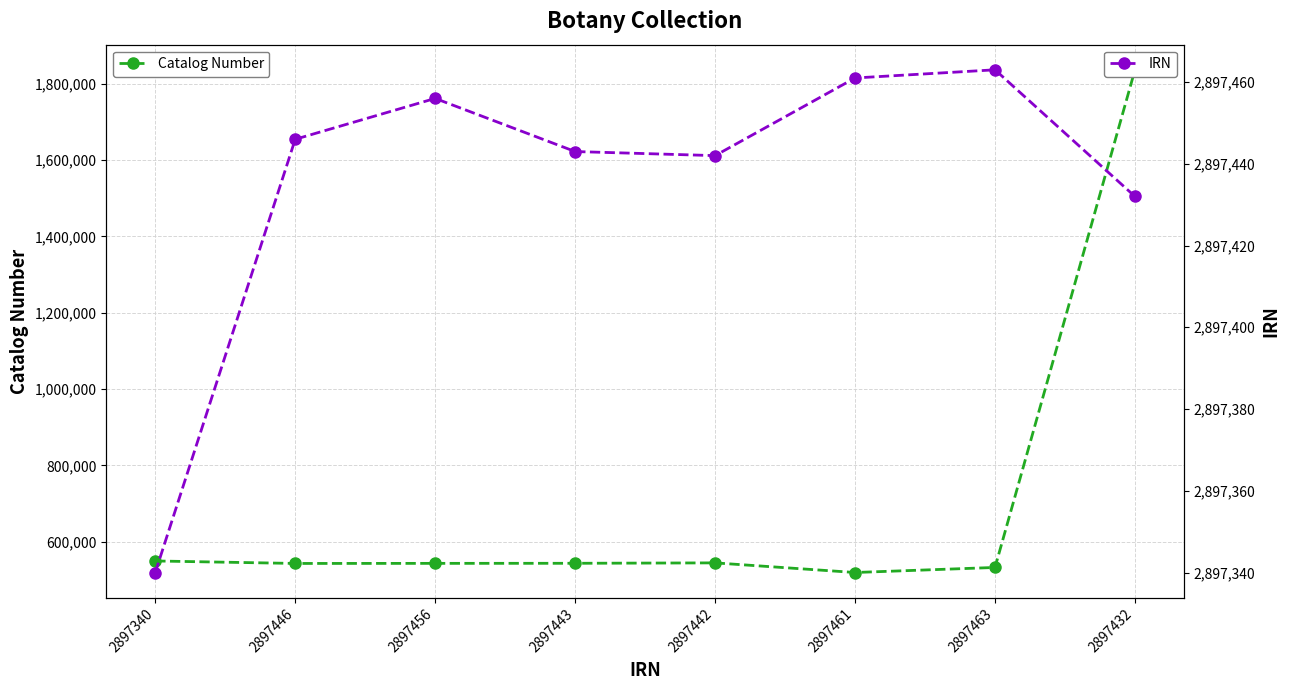

What is the sum of all IRN values?

23179483